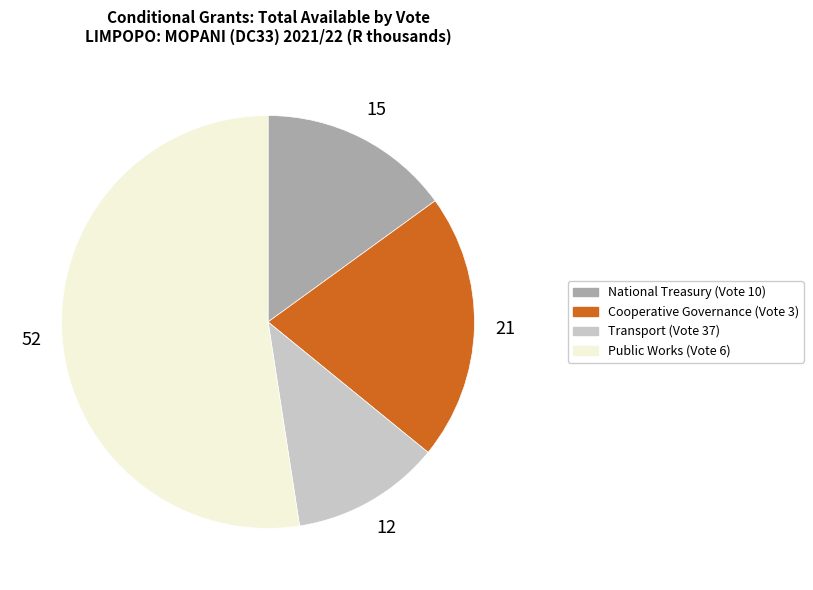

Approximately how many times larger is the value at Public Works (Vote 6) compared to Transport (Vote 37)?

4.5